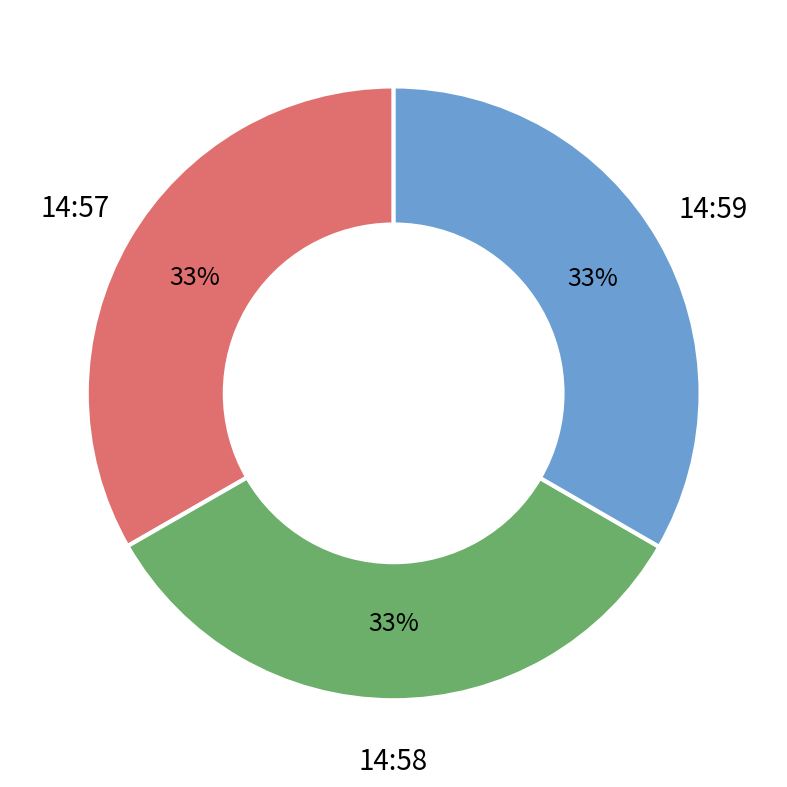

To the nearest percent, what portion does 14:59 represent?

33%